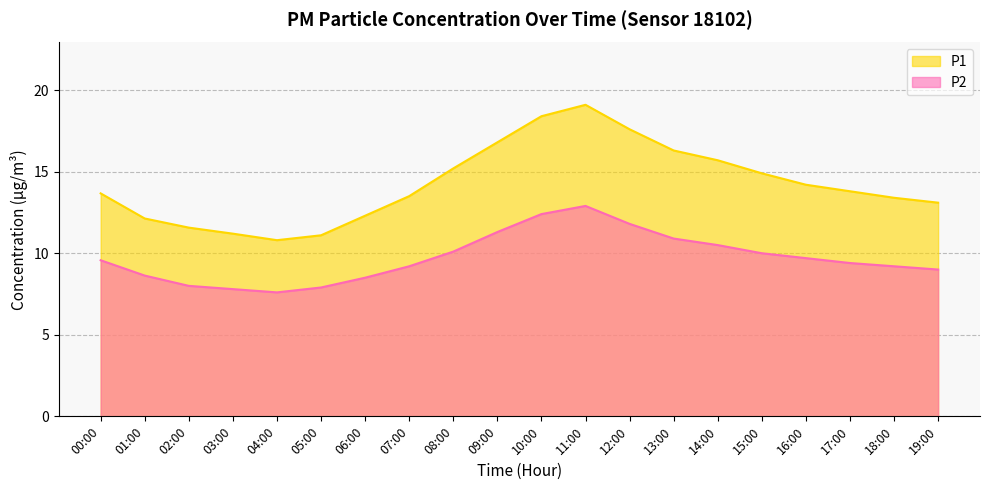

What is the label of the 6th point from the left?

05:00